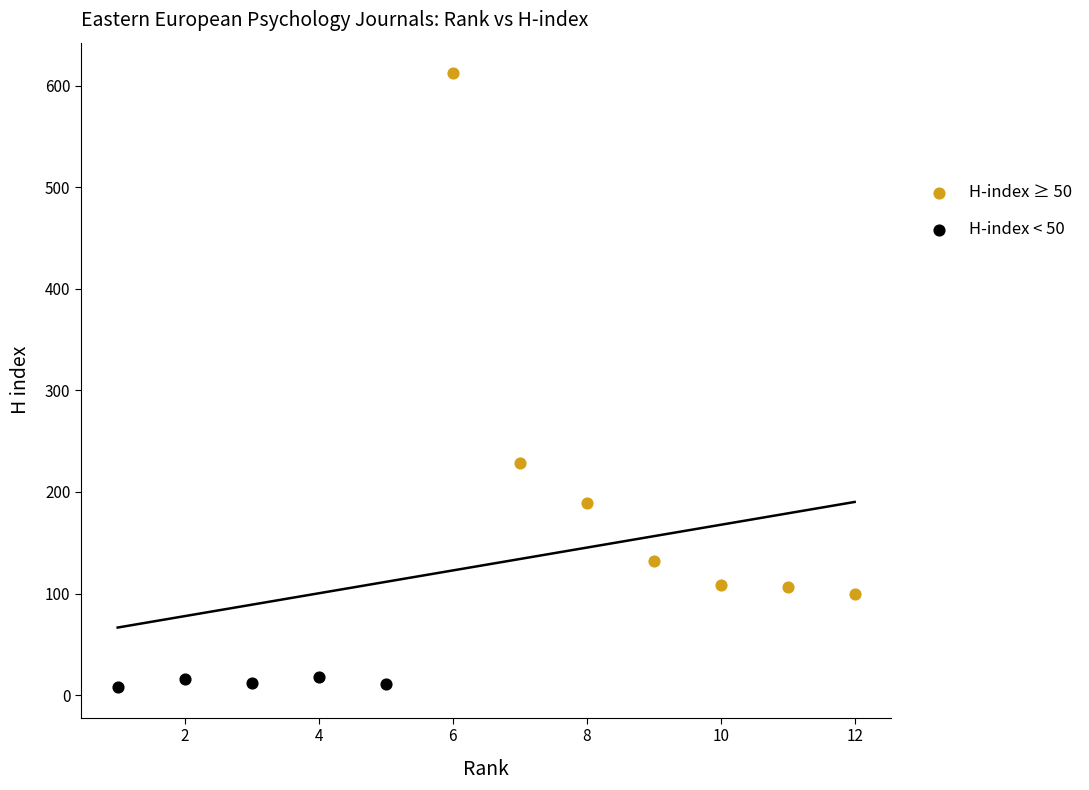

Which series has the widest spread of Y values?

H-index ≥ 50